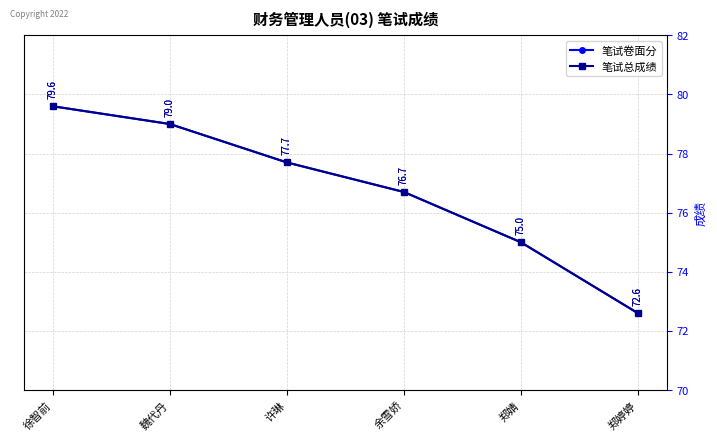

How many lines are shown in the chart?

2